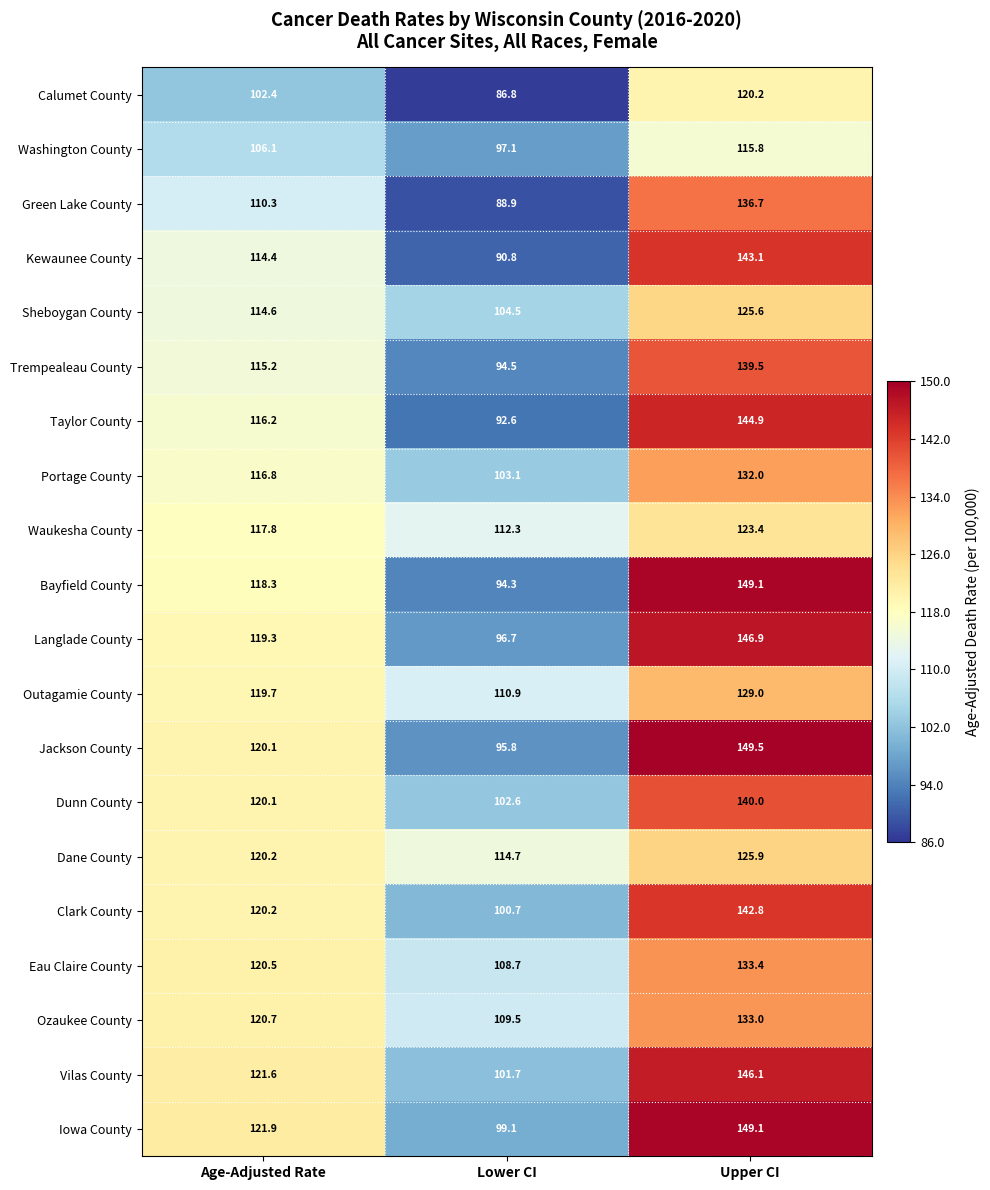

What is the minimum value for Langlade County?

96.7